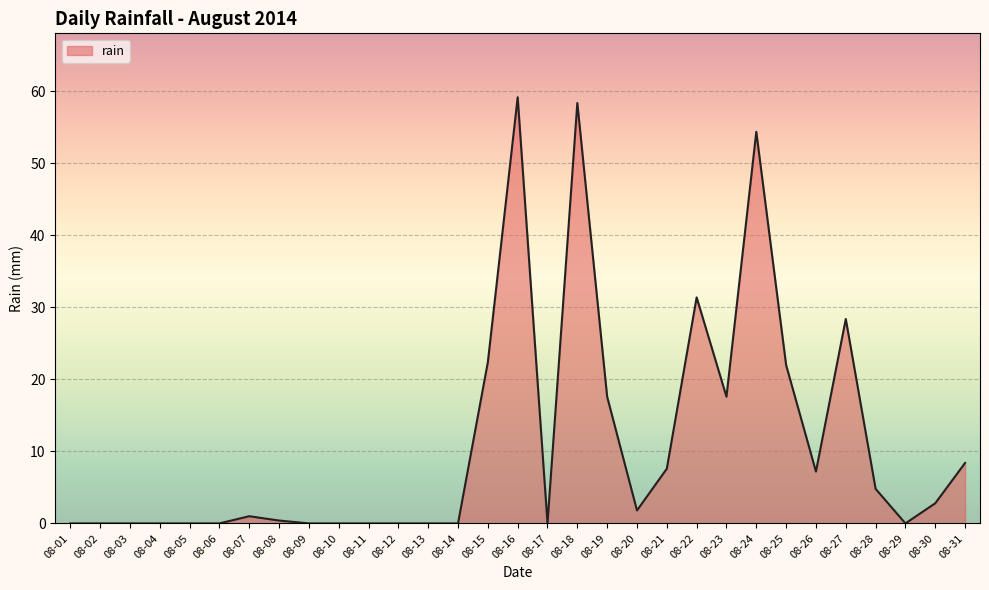

The chart shows a value of 2.8 at 08-30. True or false?

True